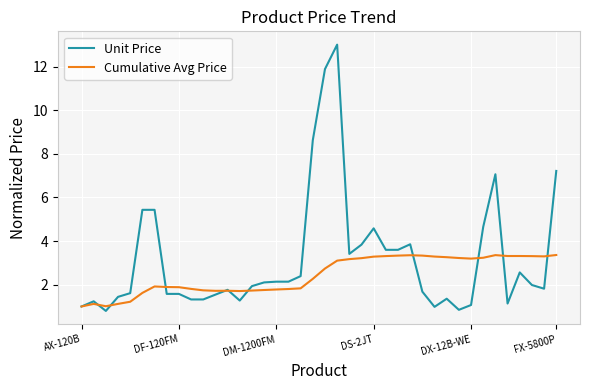

Which series has the largest total across all categories?

Unit Price